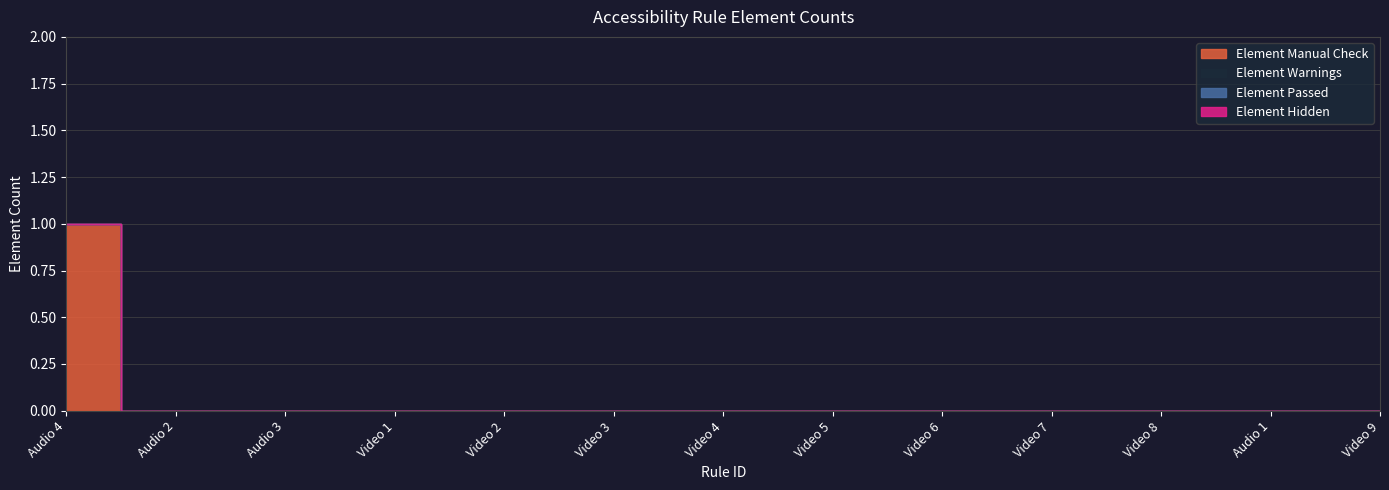

Does the chart display data point markers on the line(s)?

No